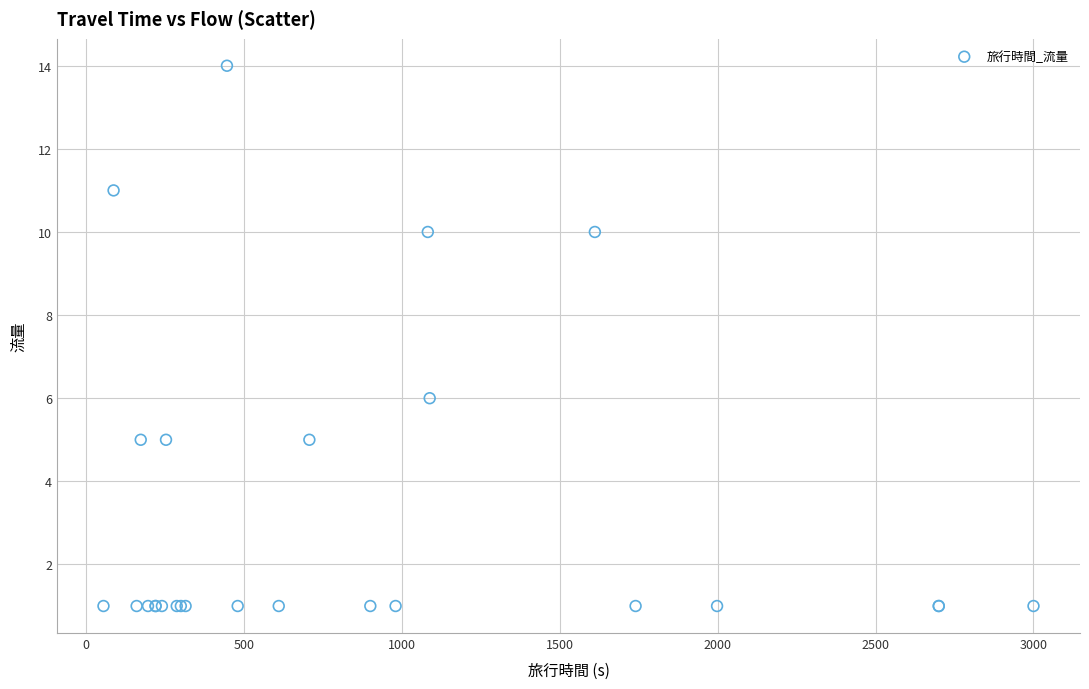

What Y value in the scatter plot is closest to 7?

6